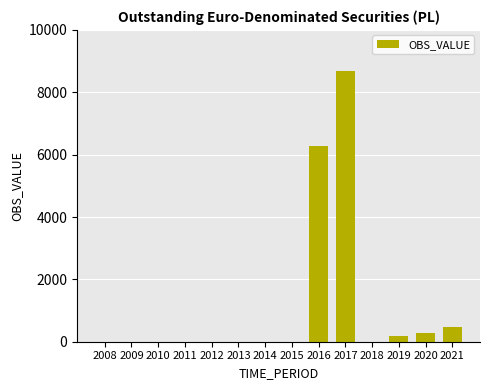

What is the sum of the values at 2011 and 2020?

269.2